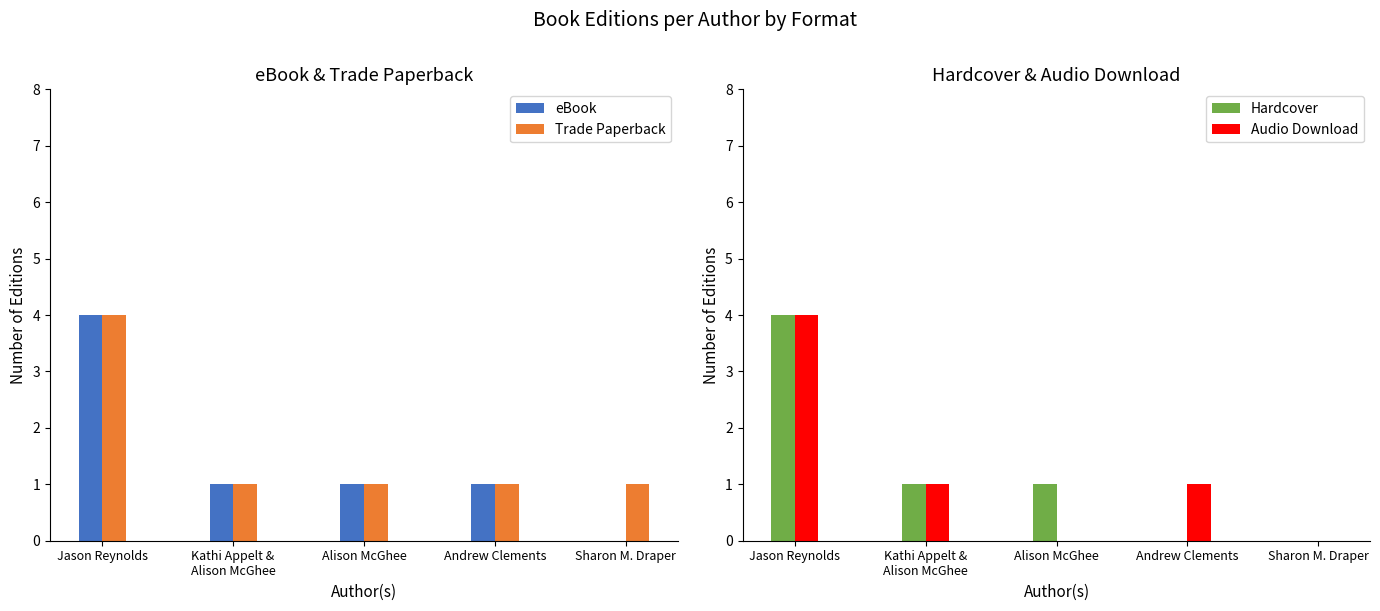

What is the difference between the maximum and minimum values in the eBook series?

4